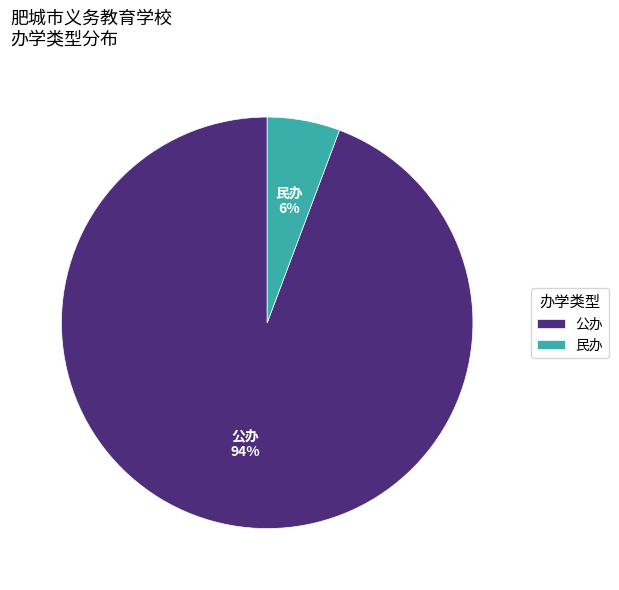

Is it true that 民办 is 1% of the pie?

False